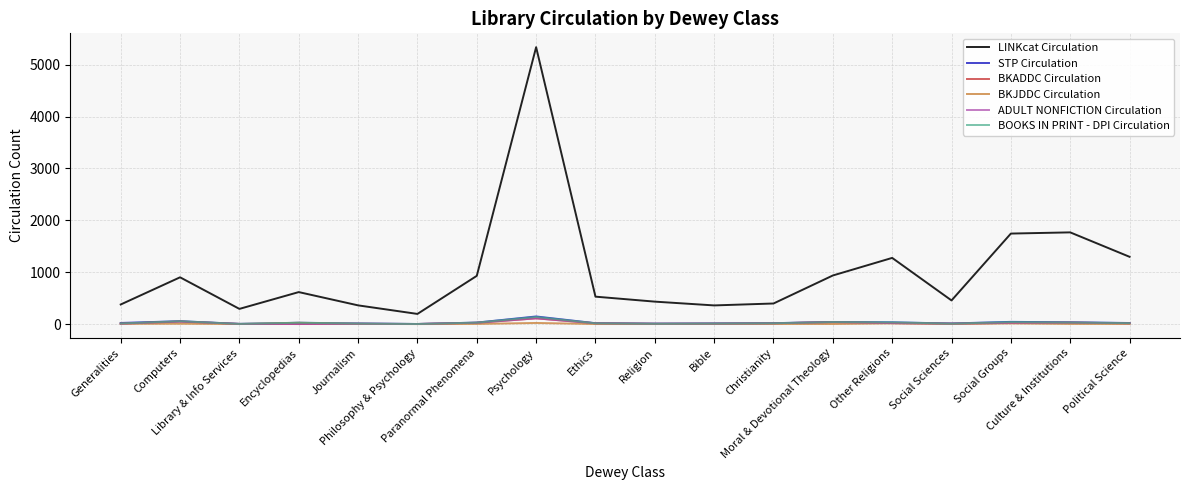

Is this an area chart (filled region under the line)?

No